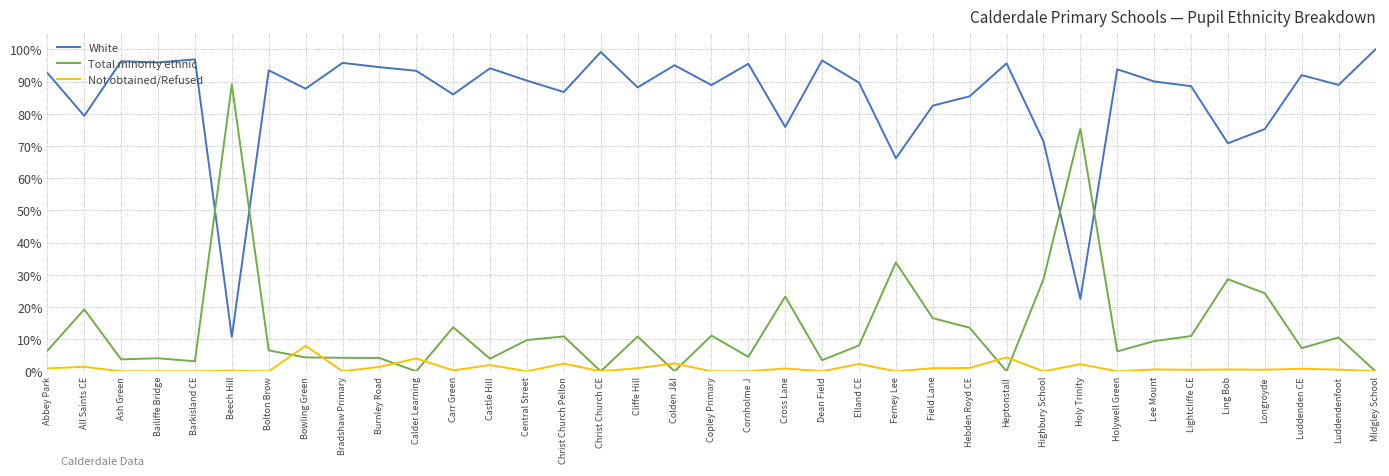

What is the approximate value of White at Ling Bob?

0.7